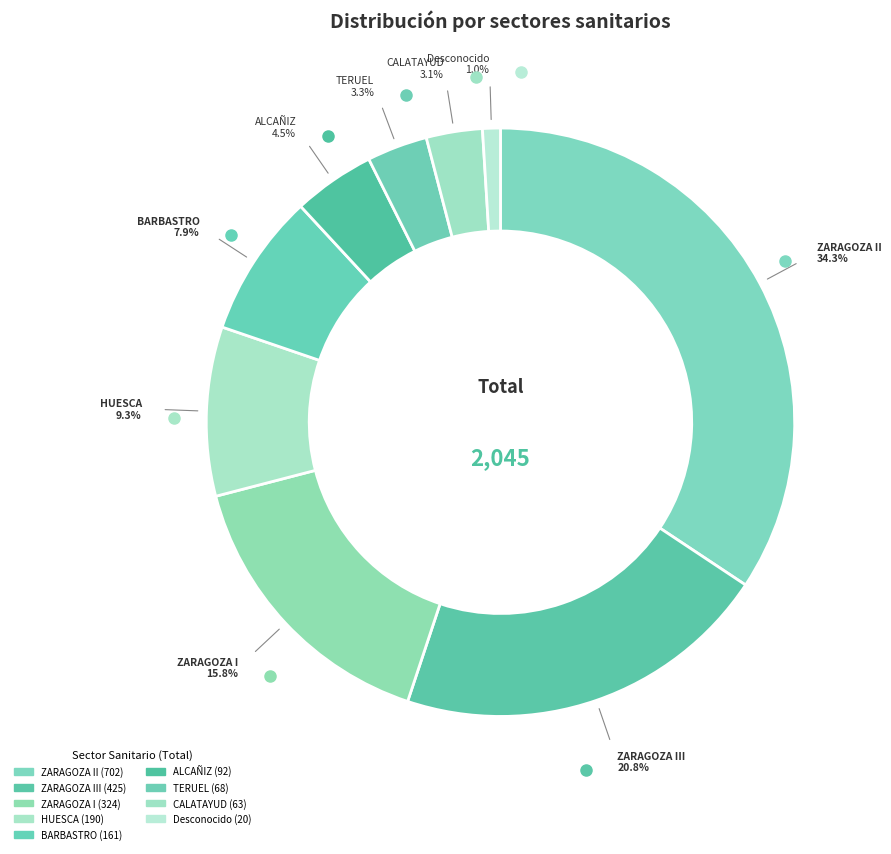

What is the smallest slice in the pie chart?

Desconocido